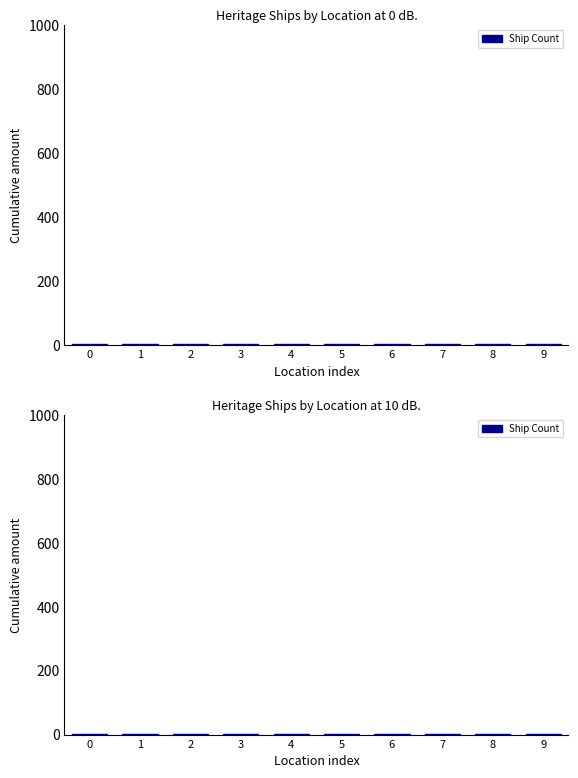

Is it true that the value at 7 is 2?

True